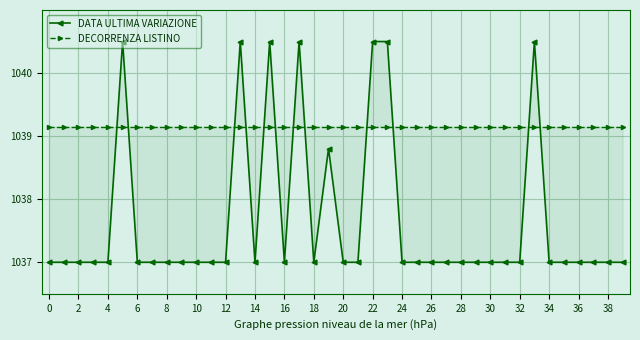

True or false: DECORRENZA LISTINO has more than 0 points higher than both neighbors.

False